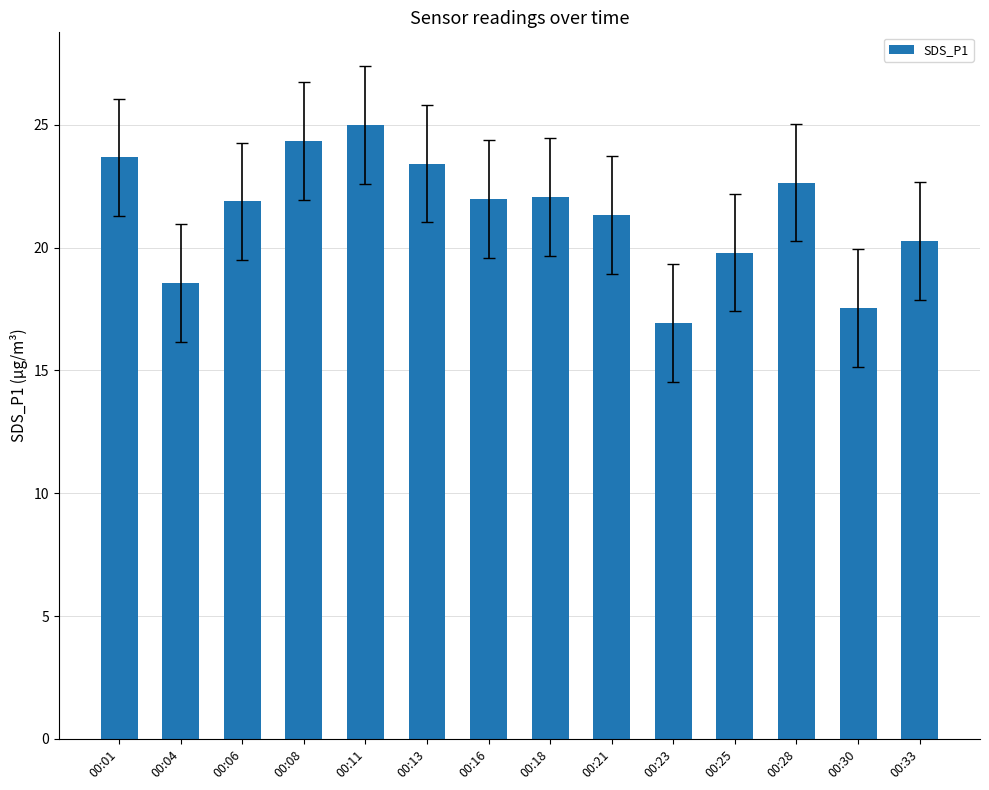

At which category does the chart reach its minimum across all series?

00:23